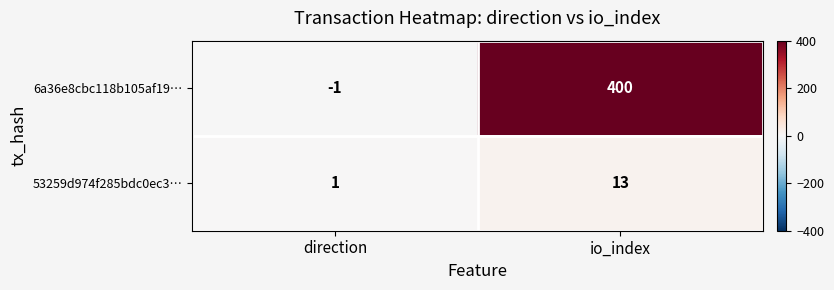

At io_index, list the series in order from smallest to largest.

53259d974f285bdc0ec3…, 6a36e8cbc118b105af19…